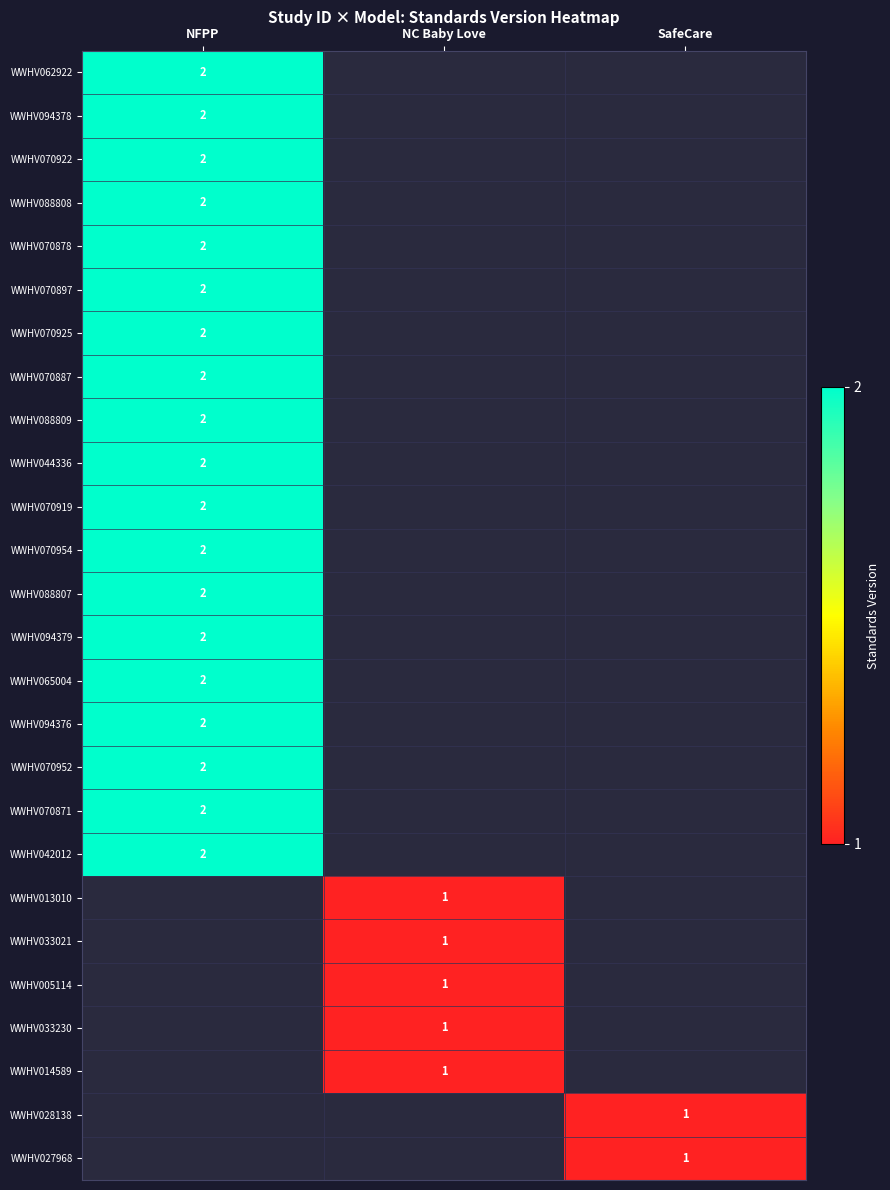

The WWHV005114 series shows 1 at NC Baby Love. True or false?

True